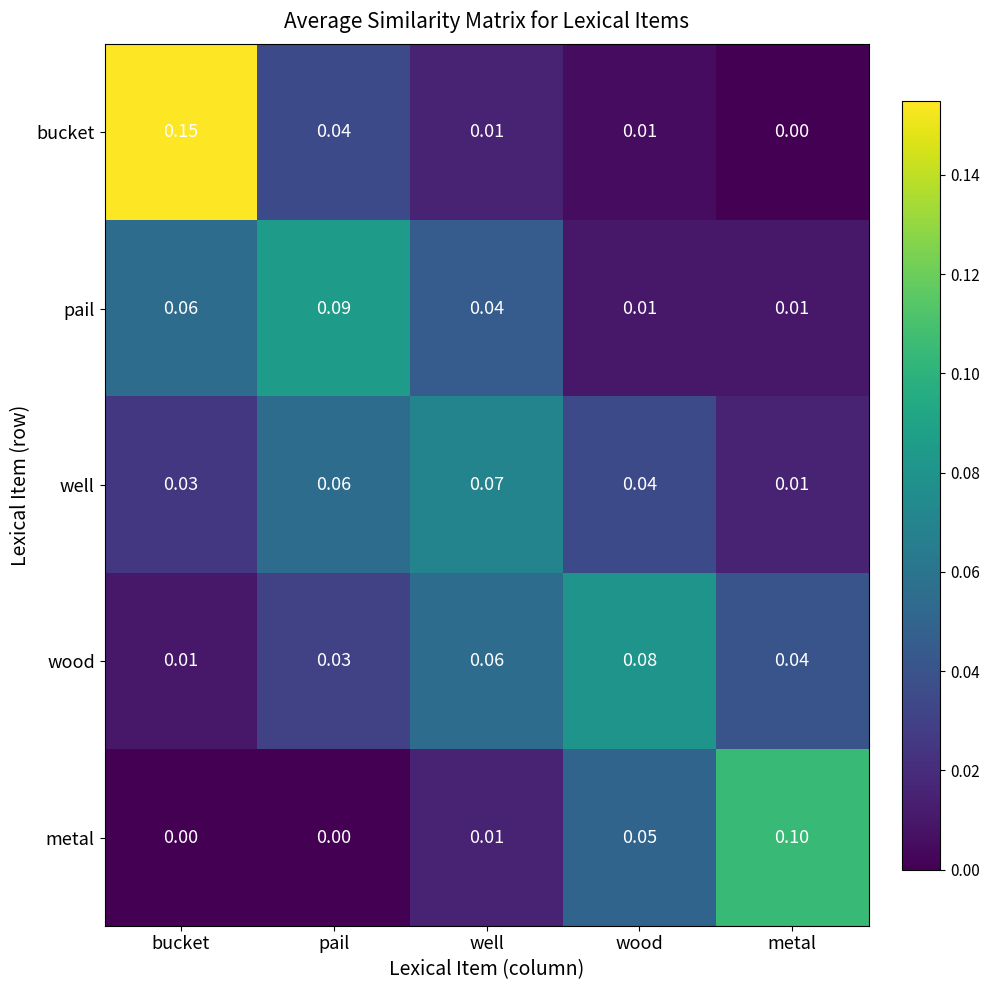

Rank the series at pail from lowest to highest value.

metal, wood, bucket, well, pail